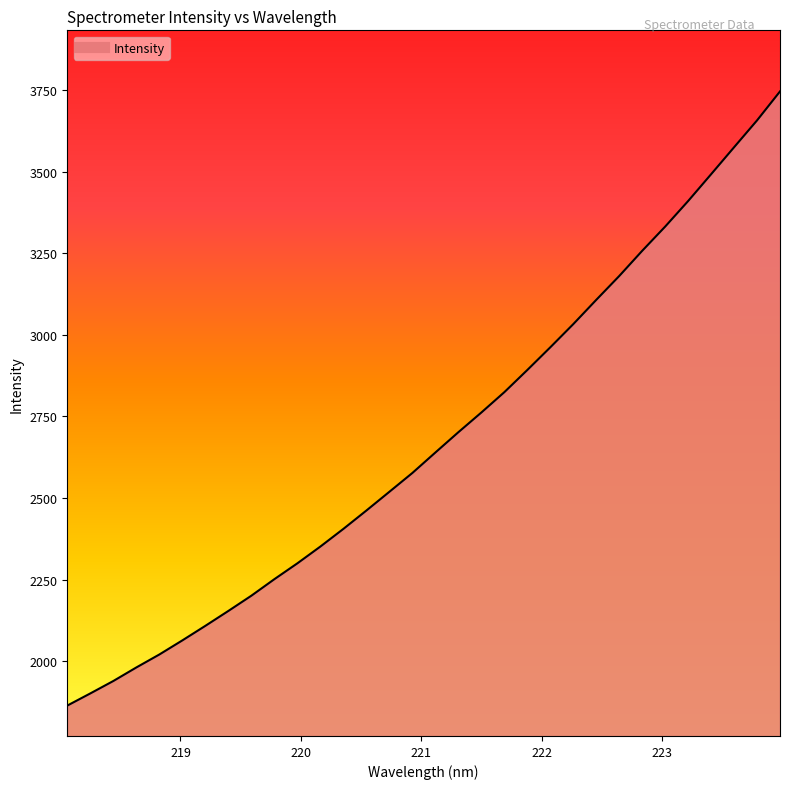

What is the difference between the maximum and minimum values?

1883.3